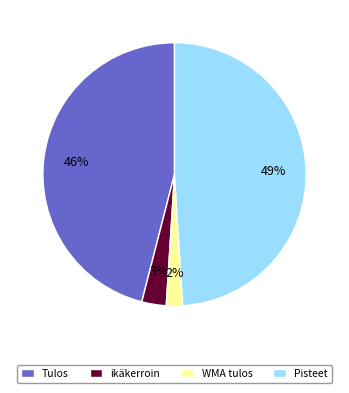

True or false: Tulos accounts for 46% of the total.

True